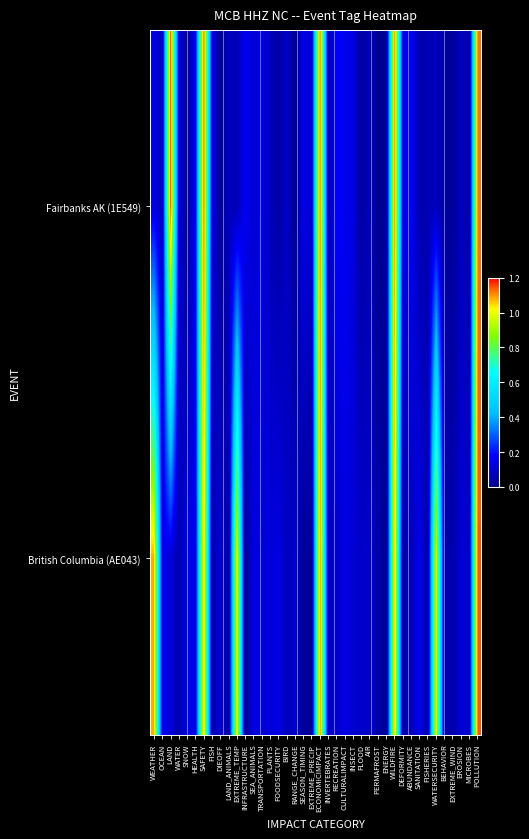

Reading right to left, list all the values displayed in this chart.

Fairbanks AK (1E549): POLLUTION=1.1	MICROBES=0.0	EROSION=0.1	EXTREME_WIND=0.0	BEHAVIOR=0.0	WATERSECURITY=0.1	FISHERIES=0.1	SANITATION=0.1	ABUNDANCE=0.2	DEFORMITY=0.1	WILDFIRE=1.1	ENERGY=0.0	PERMAFROST=0.0	AIR=0.1	FLOOD=0.0	INSECT=0.1	CULTURALIMPACT=0.2	RECREATION=0.2	INVERTEBRATES=0.1	ECONOMICIMPACT=1.1	EXTREME_PRECIP=0.1	SEASON_TIMING=0.1	RANGE_CHANGE=0.0	BIRD=0.1	FOODSECURITY=0.0	PLANTS=0.1	TRANSPORTATION=0.1	SEA_ANIMALS=0.1	INFRASTRUCTURE=0.2	EXTREME_TEMP=0.1	LAND_ANIMALS=0.1	DIEOFF=0.0	FISH=0.1	SAFETY=1.1	HEALTH=0.2	SNOW=0.0	WATER=0.1	LAND=1.2	OCEAN=0.1	WEATHER=0.1
British Columbia (AE043): POLLUTION=1.1	MICROBES=0.1	EROSION=0.1	EXTREME_WIND=0.1	BEHAVIOR=0.1	WATERSECURITY=1.0	FISHERIES=0.0	SANITATION=0.2	ABUNDANCE=0.1	DEFORMITY=0.0	WILDFIRE=1.1	ENERGY=0.0	PERMAFROST=0.1	AIR=0.1	FLOOD=0.1	INSECT=0.1	CULTURALIMPACT=0.1	RECREATION=0.1	INVERTEBRATES=0.1	ECONOMICIMPACT=1.1	EXTREME_PRECIP=0.0	SEASON_TIMING=0.0	RANGE_CHANGE=0.1	BIRD=0.1	FOODSECURITY=0.1	PLANTS=0.1	TRANSPORTATION=0.1	SEA_ANIMALS=0.1	INFRASTRUCTURE=0.0	EXTREME_TEMP=1.0	LAND_ANIMALS=0.0	DIEOFF=0.1	FISH=0.1	SAFETY=1.1	HEALTH=0.1	SNOW=0.1	WATER=0.1	LAND=0.1	OCEAN=0.1	WEATHER=1.1